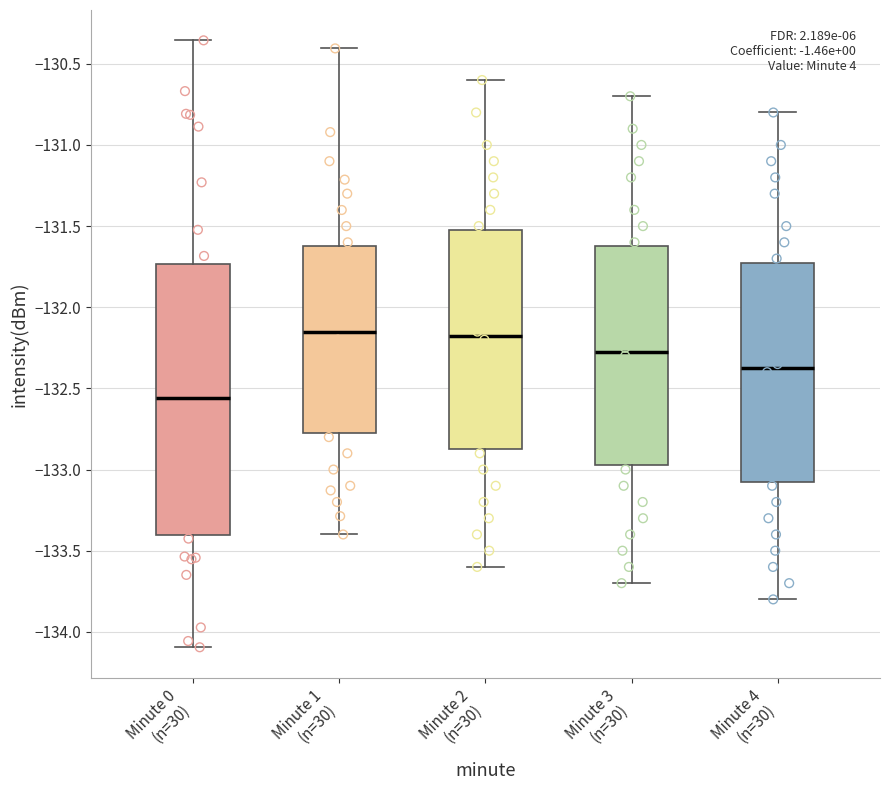

Where is the upper edge of the box for Minute 4 (n=30) on the y-axis? The values are not printed on the chart, so give them approximately, as read against the axis.

-131.70